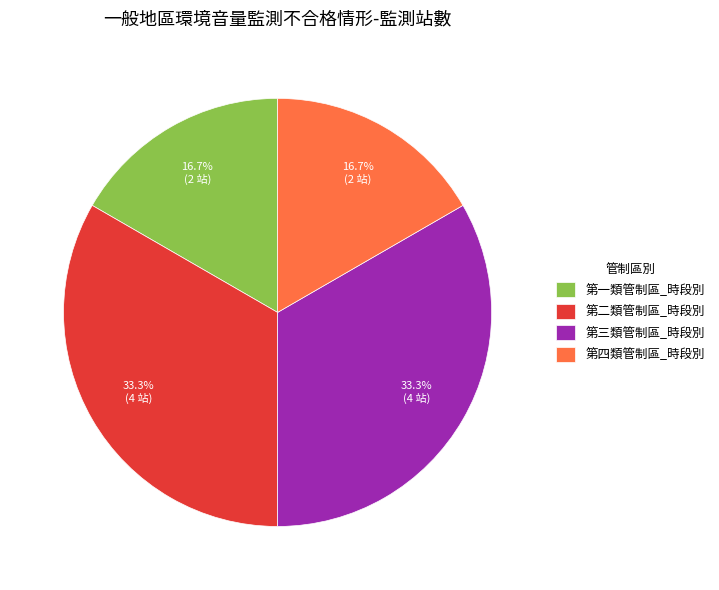

To the nearest percent, what is the average slice percentage?

25%